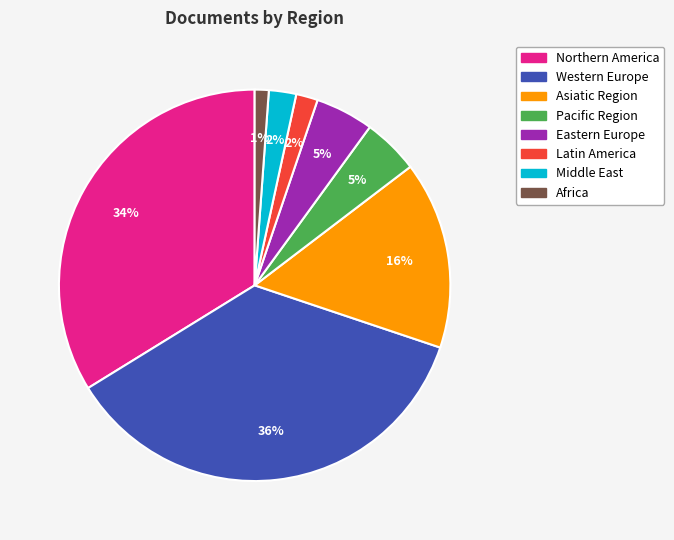

To the nearest percent, what is the difference between the largest and smallest slice percentages?

35%